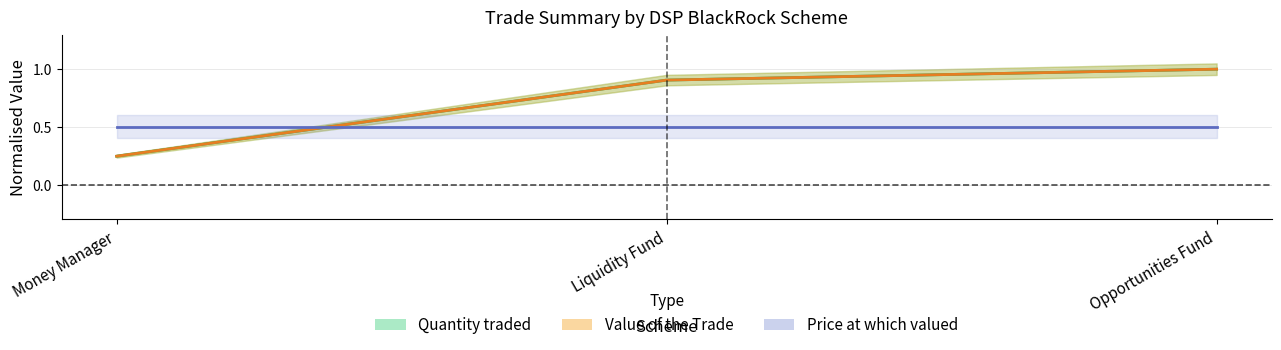

What position from the right is Liquidity Fund?

2